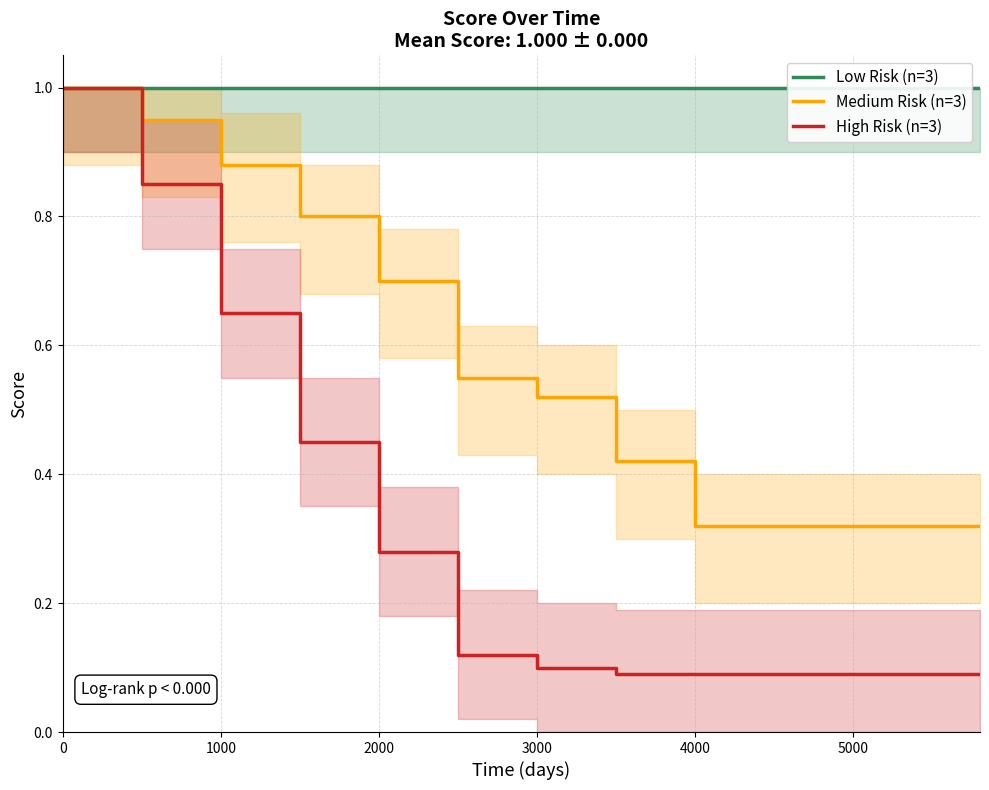

Is the value of Medium Risk (n=3) at 3000 greater than the value of High Risk (n=3) at 2000?

Yes